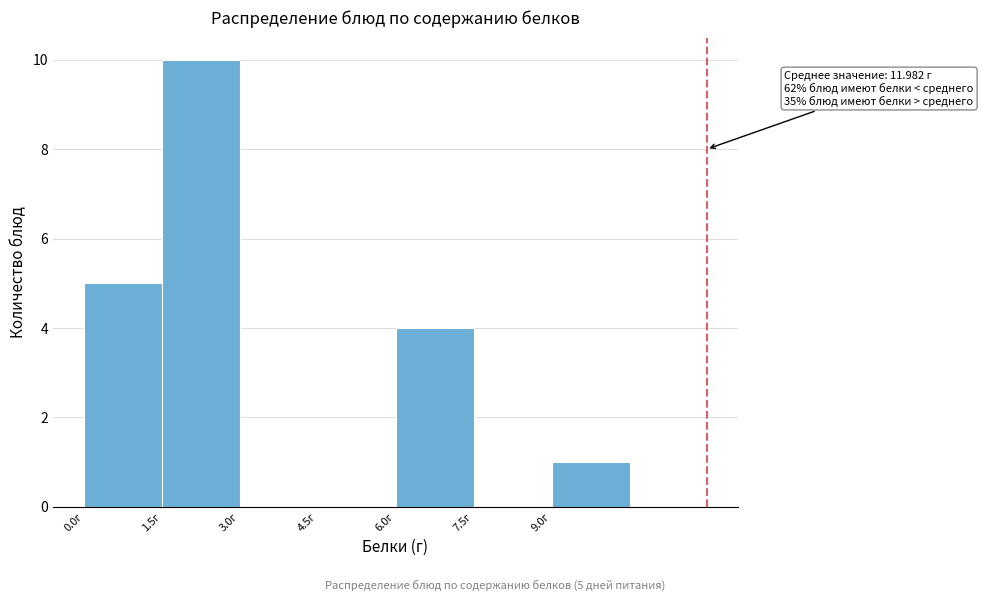

Which range on the x-axis has the tallest bar?

1.5 to 3.0